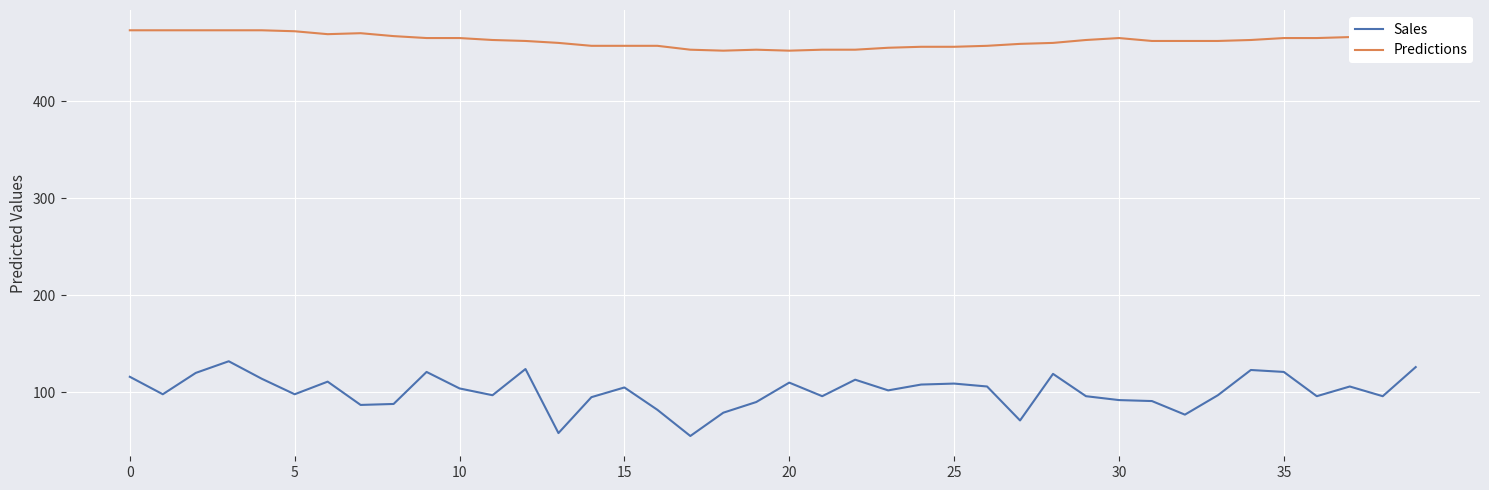

Which series has the largest total across all categories?

Predictions